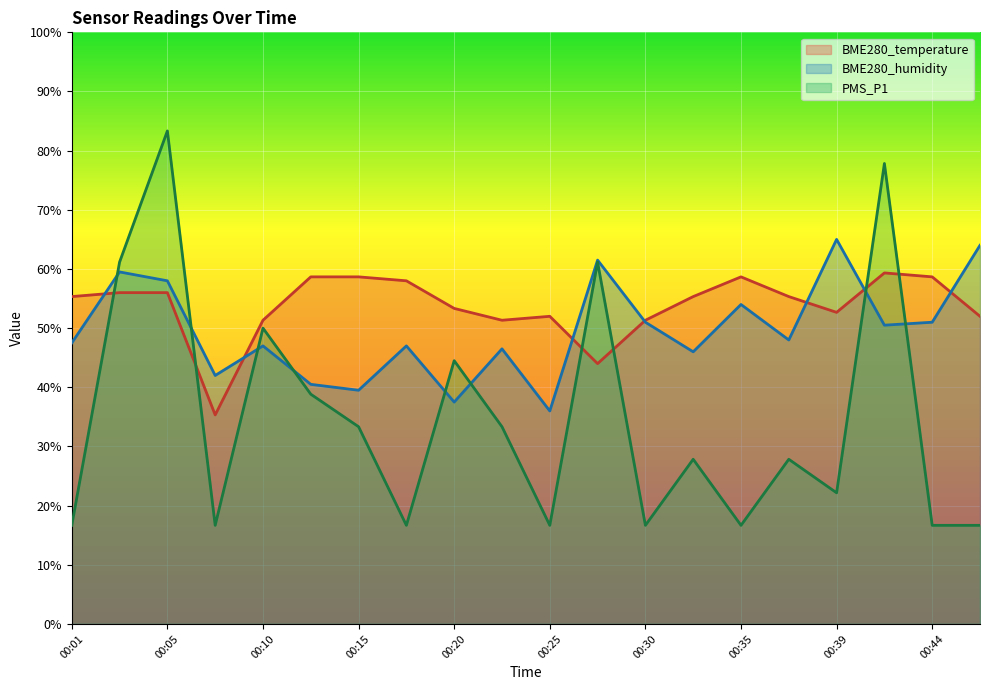

True or false: BME280_humidity has more than 1 points higher than both neighbors.

True